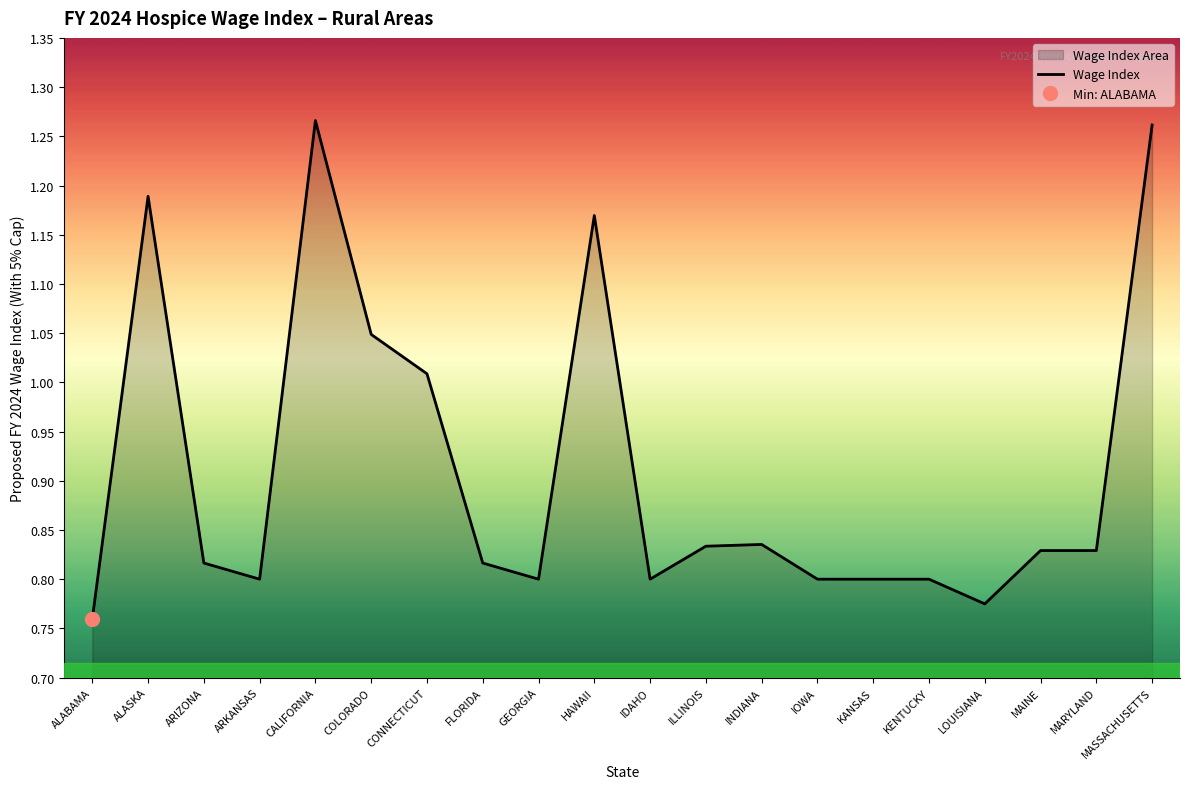

How many points are lower than both their immediate neighbors (excluding endpoints)?

4